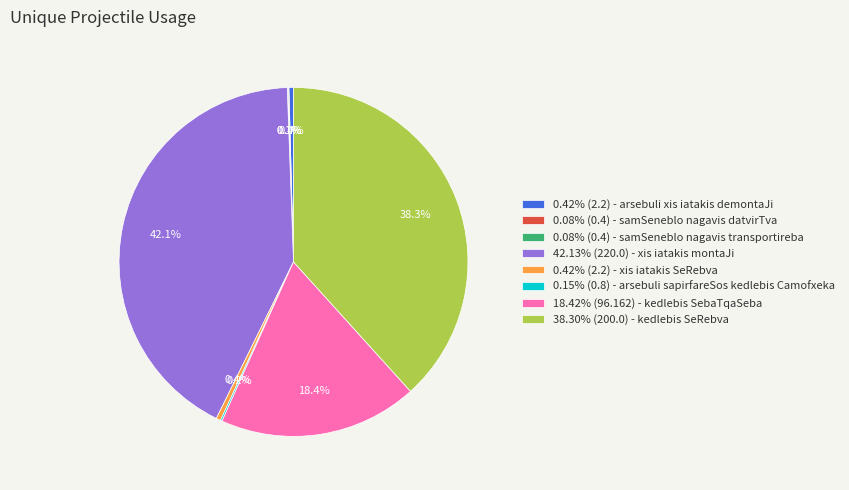

Combined, what portion of the pie is 18.42% (96.162) - kedlebis SebaTqaSeba and 42.13% (220.0) - xis iatakis montaJi?

60.5%